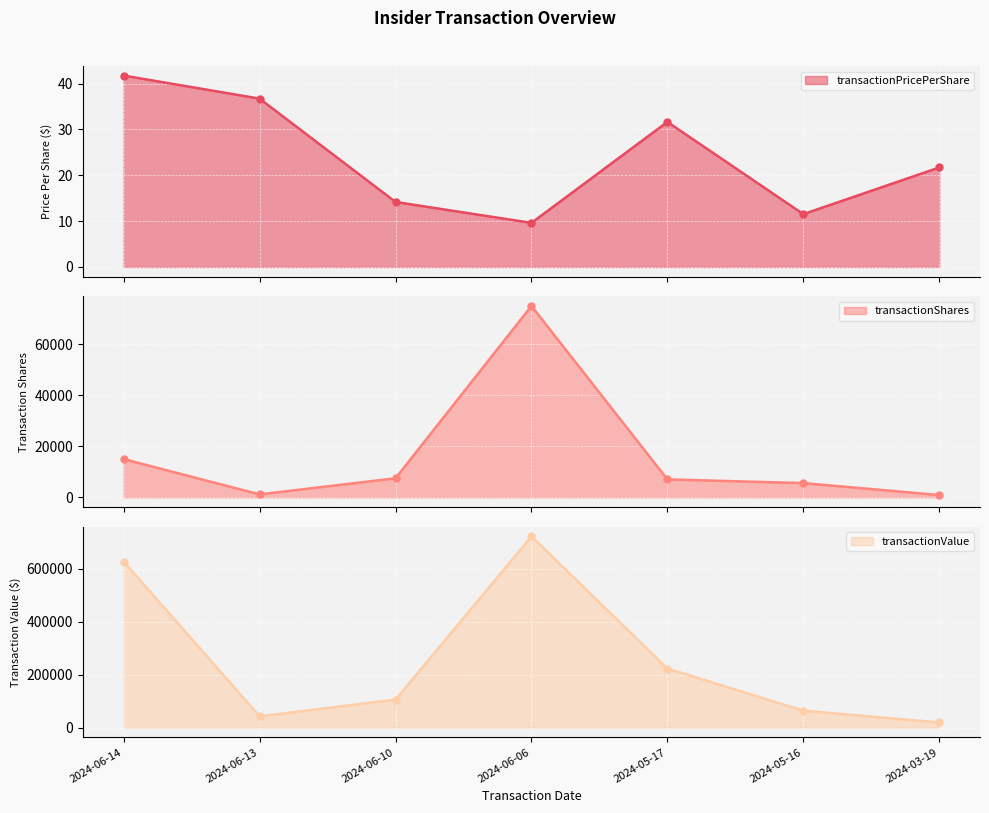

True or false: transactionValue and transactionShares cross at least once.

False